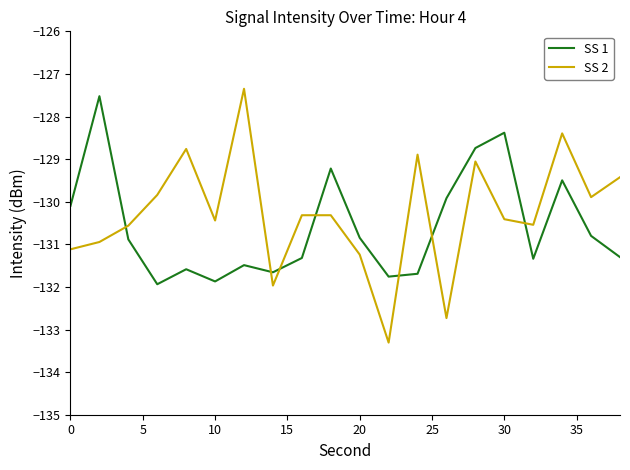

Does the chart have visible grid lines?

No